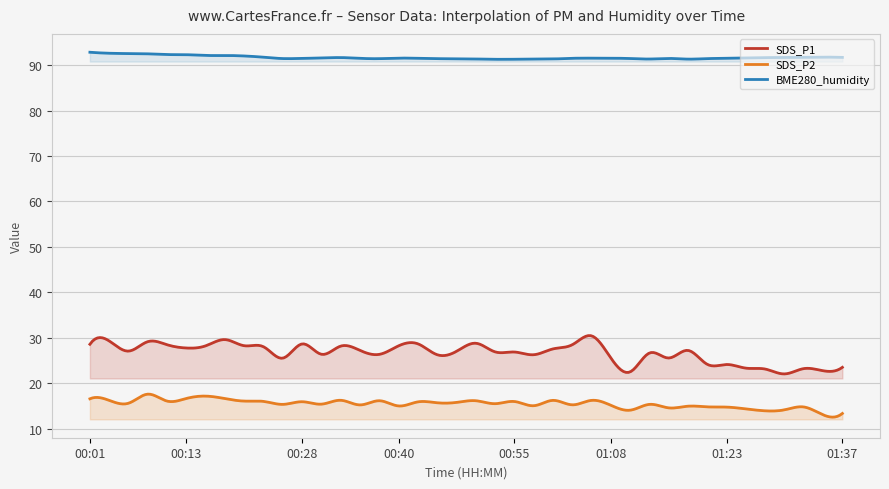

Which series has the largest total across all categories?

BME280_humidity